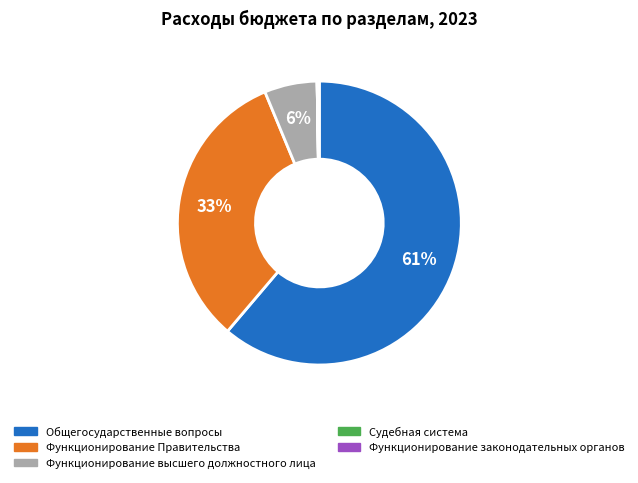

Is there any slice that represents more than half of the pie?

Yes